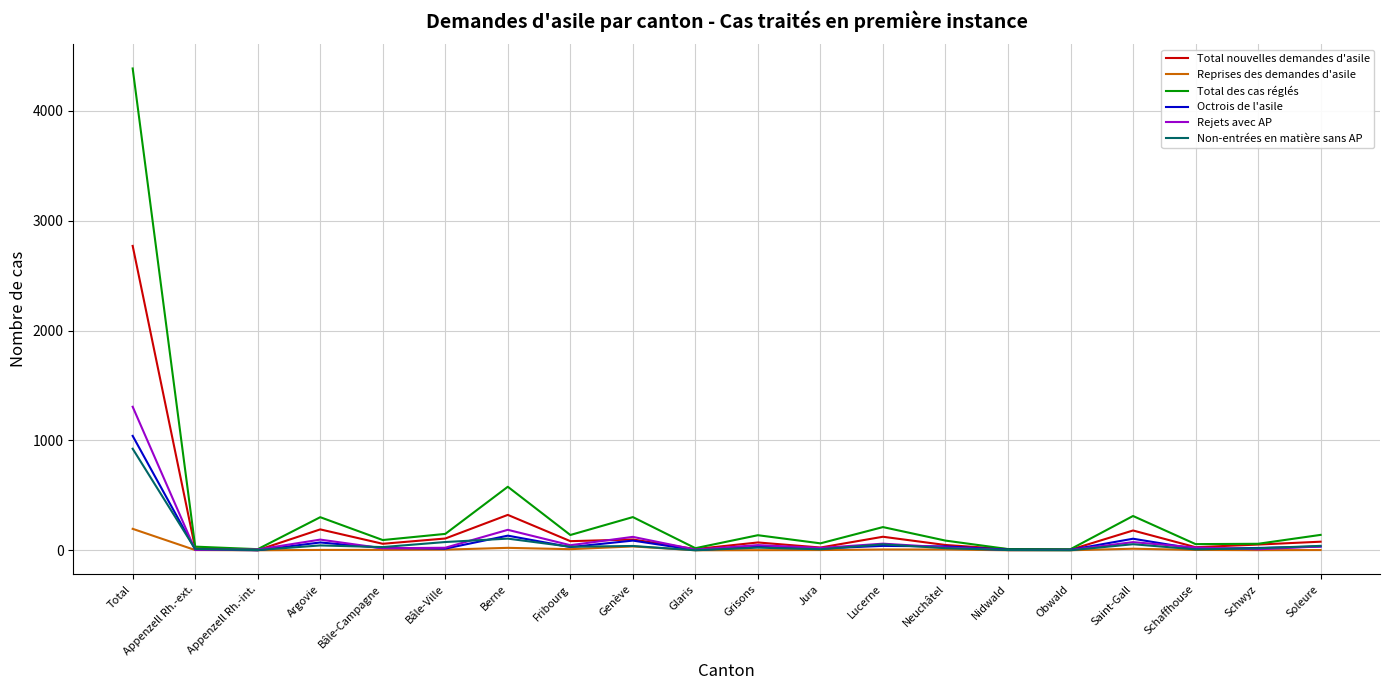

Where is Total nouvelles demandes d'asile nearest to the value 1385?

Berne